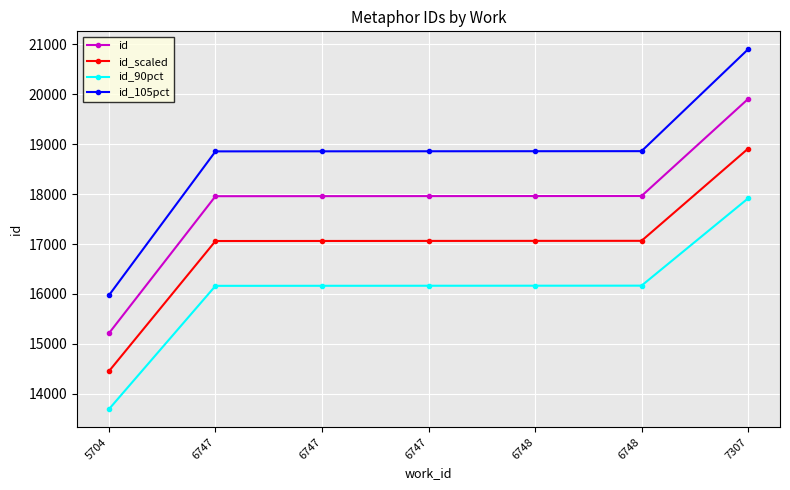

Is this an area chart (filled region under the line)?

No